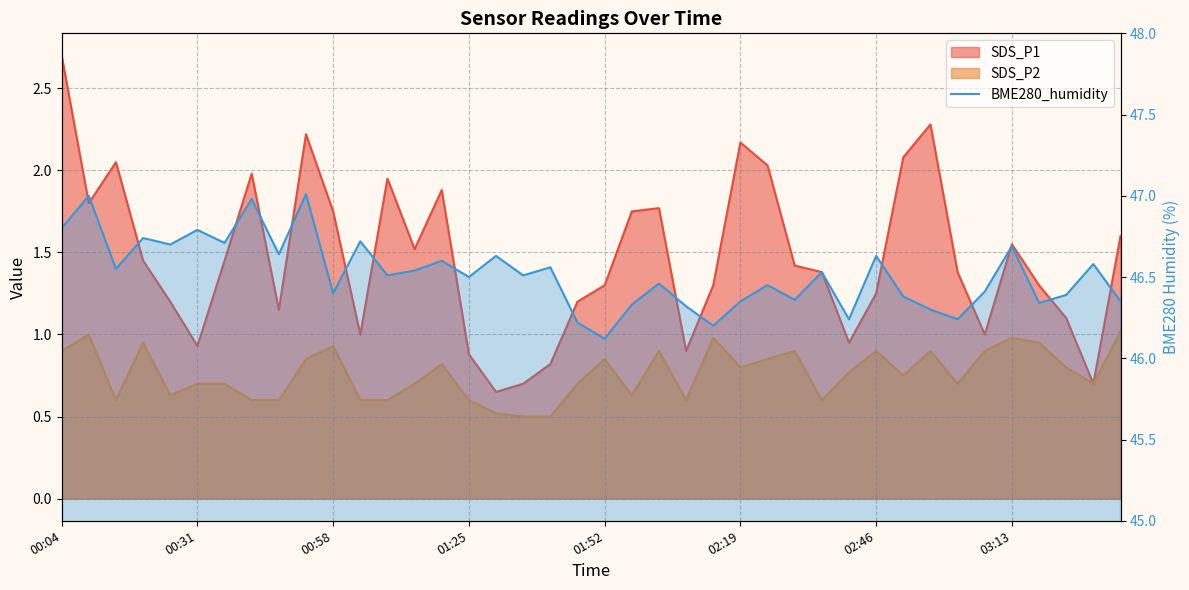

What is the maximum value shown in the chart?

47.0